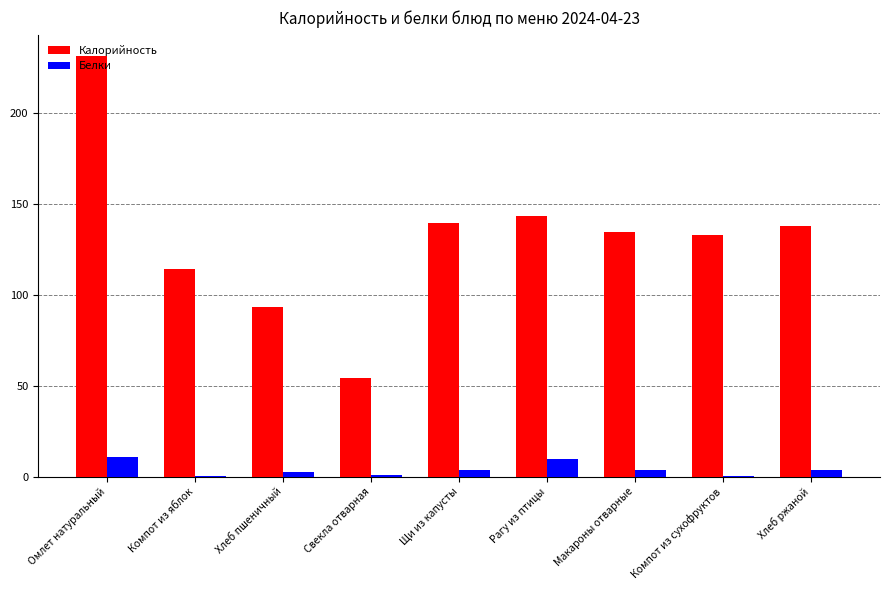

What is the sum of all Белки values?

34.9